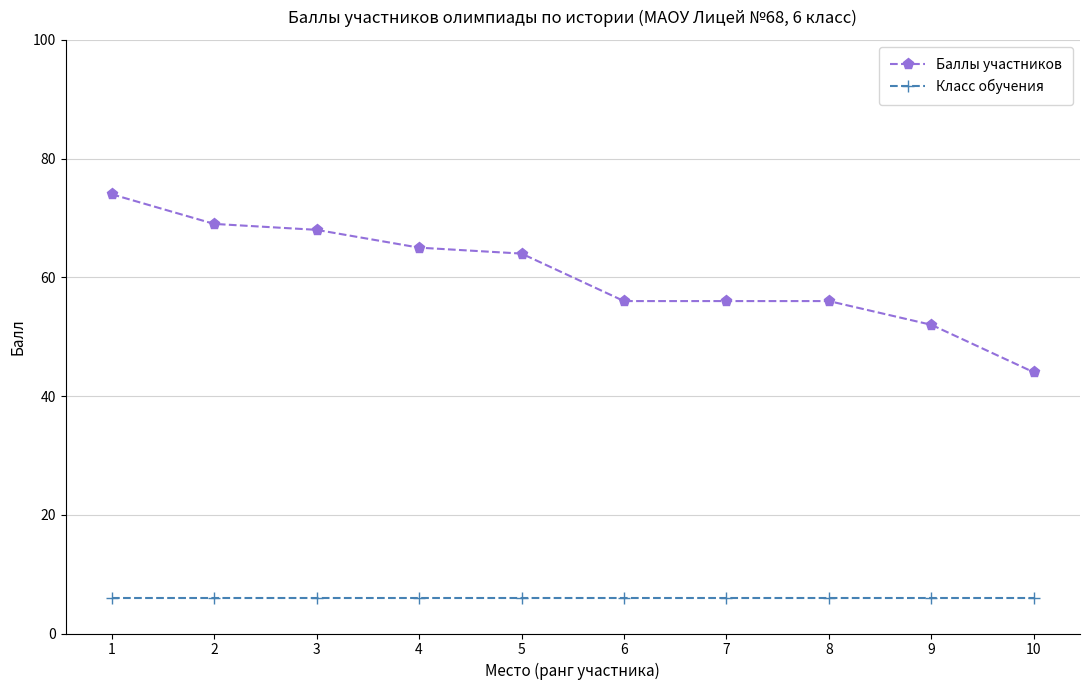

What is the average value of the Класс обучения series?

6